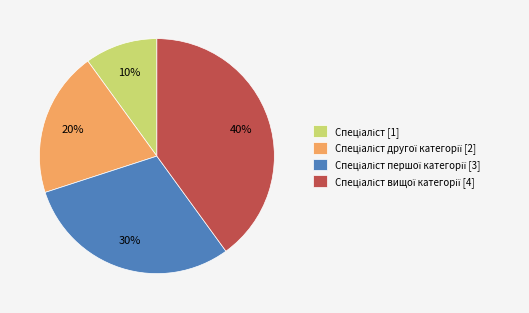

Count the number of slices in the pie.

4